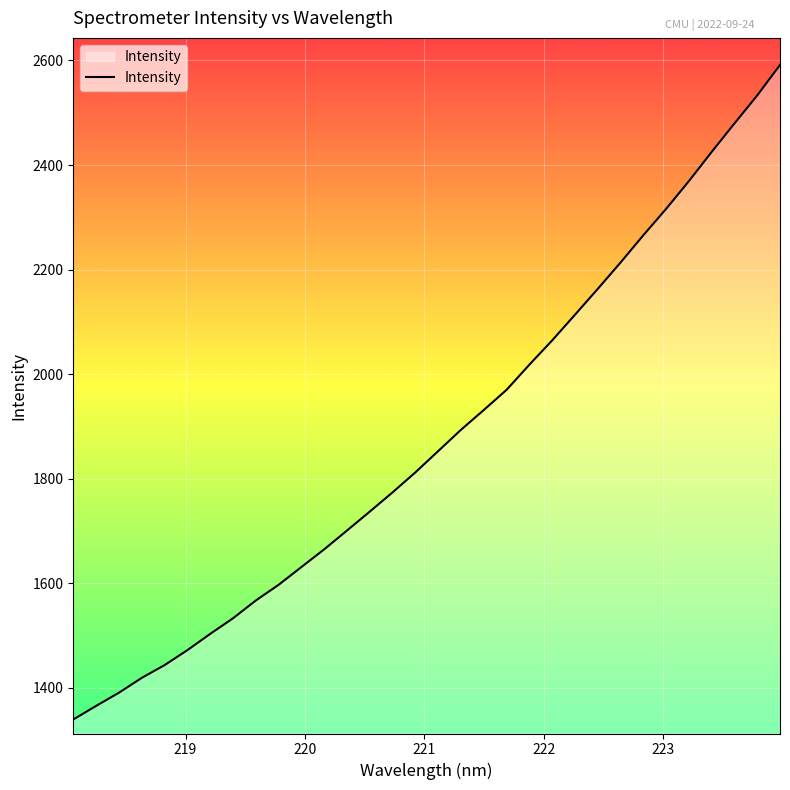

How many lines are shown in the chart?

1